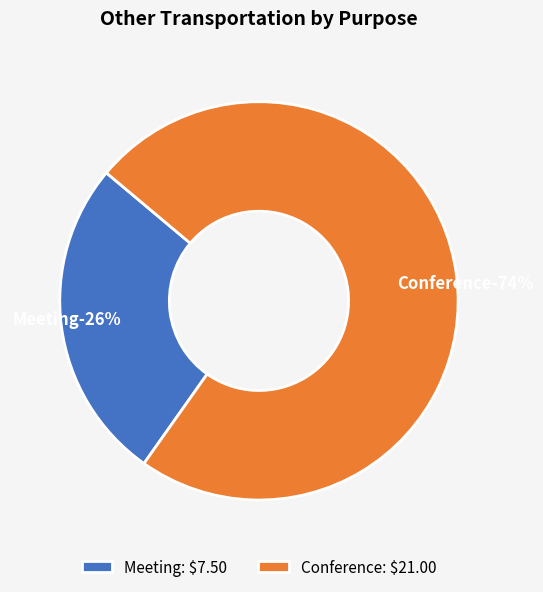

What is the change in value from Meeting to Conference?

+13.5